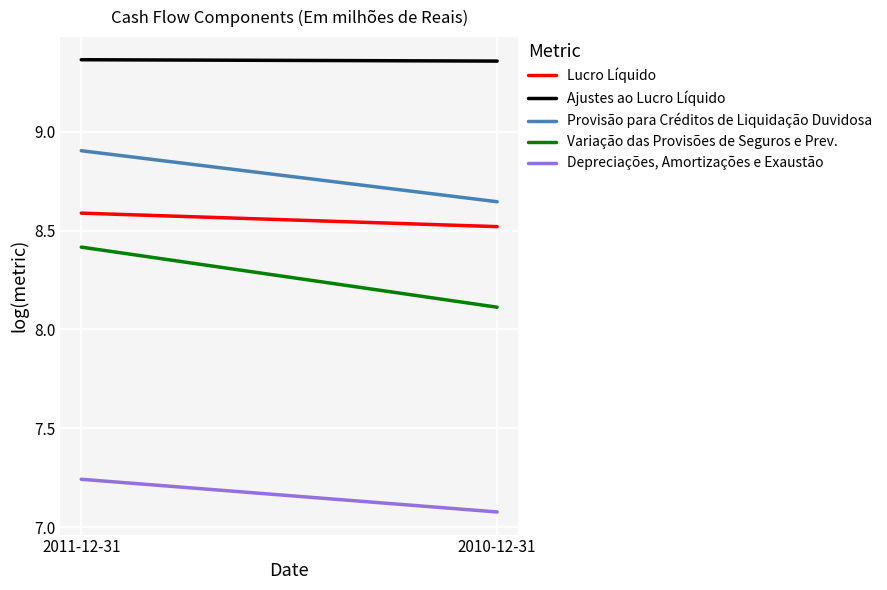

What is the difference between the Depreciações, Amortizações e Exaustão values at 2011-12-31 and 2010-12-31?

0.2